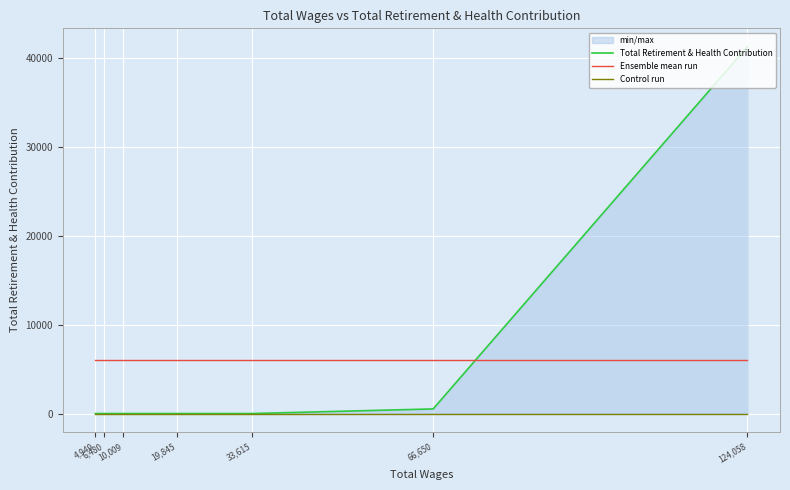

How many times do Ensemble mean run and Total Retirement & Health Contribution cross each other?

1